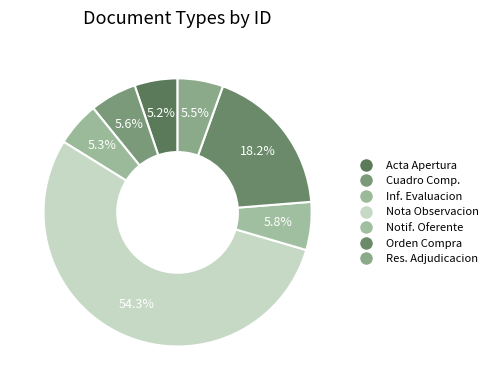

Count the number of slices in the pie.

7